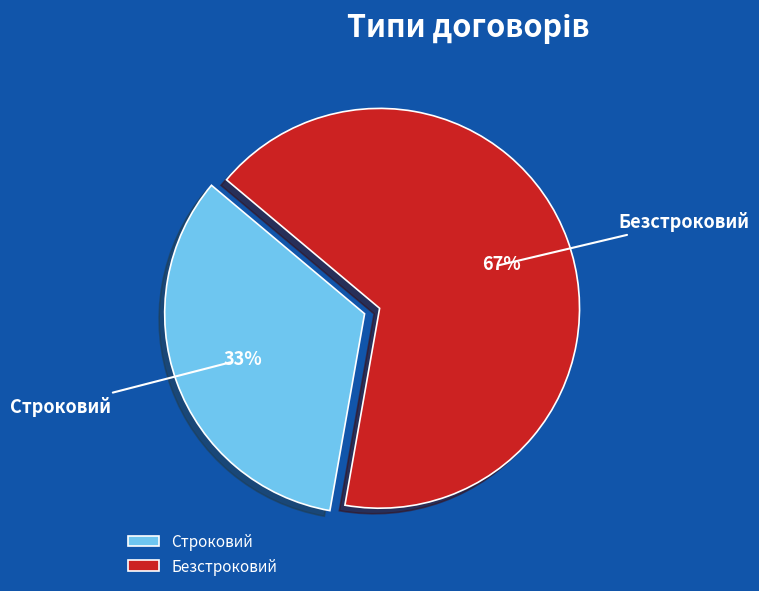

True or false: Строковий accounts for 33% of the total.

True